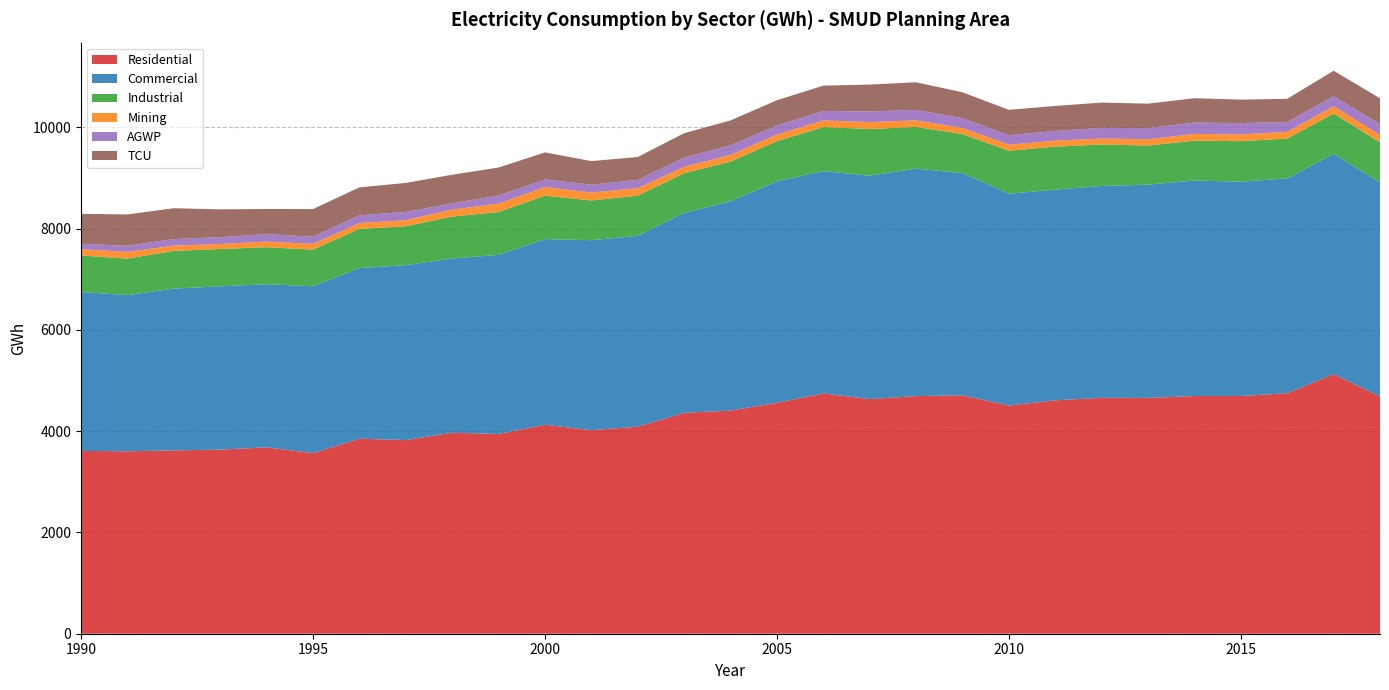

Reading right to left, list all the values displayed in this chart.

Residential: 2018=4683.3	2017=5126.1	2016=4750.1	2015=4694.5	2014=4694.2	2013=4657.0	2012=4658.7	2011=4609.9	2010=4505.6	2009=4707.9	2008=4693.2	2007=4634.2	2006=4745.4	2005=4559.9	2004=4406.4	2003=4363.2	2002=4088.2	2001=4019.9	2000=4126.5	1999=3944.3	1998=3969.3	1997=3823.7	1996=3851.6	1995=3567.6	1994=3680.2	1993=3635.7	1992=3620.3	1991=3602.9	1990=3610.6
Commercial: 2018=4226.2	2017=4352.3	2016=4241.2	2015=4232.3	2014=4256.1	2013=4211.3	2012=4183.7	2011=4159.8	2010=4184.1	2009=4389.8	2008=4491.2	2007=4411.3	2006=4390.4	2005=4375.7	2004=4132.1	2003=3947.4	2002=3768.7	2001=3751.8	2000=3666.2	1999=3538.0	1998=3440.7	1997=3454.2	1996=3368.6	1995=3293.6	1994=3222.1	1993=3224.9	1992=3195.3	1991=3083.3	1990=3138.0
Industrial: 2018=794.8	2017=794.5	2016=786.2	2015=800.1	2014=787.6	2013=772.0	2012=819.4	2011=849.3	2010=848.3	2009=768.8	2008=824.0	2007=921.7	2006=870.6	2005=792.5	2004=784.4	2003=785.1	2002=793.4	2001=784.8	2000=858.0	1999=845.7	1998=828.6	1997=769.7	1996=774.1	1995=724.5	1994=730.5	1993=736.6	1992=745.2	1991=721.2	1990=721.5
Mining: 2018=145.7	2017=143.4	2016=134.5	2015=132.0	2014=132.6	2013=123.6	2012=117.9	2011=118.0	2010=119.4	2009=121.1	2008=129.9	2007=136.7	2006=130.4	2005=129.8	2004=131.3	2003=125.9	2002=148.1	2001=155.7	2000=170.6	1999=164.5	1998=137.7	1997=119.1	1996=116.5	1995=112.9	1994=110.9	1993=99.8	1992=102.4	1991=133.1	1990=124.2
AGWP: 2018=214.9	2017=197.6	2016=193.2	2015=224.5	2014=224.2	2013=219.8	2012=210.8	2011=191.9	2010=186.9	2009=193.5	2008=206.8	2007=209.6	2006=186.7	2005=179.3	2004=192.6	2003=182.6	2002=165.1	2001=155.0	2000=150.3	1999=161.6	1998=122.0	1997=163.8	1996=151.9	1995=141.2	1994=146.6	1993=134.7	1992=130.8	1991=120.2	1990=107.5
TCU: 2018=508.5	2017=503.4	2016=458.5	2015=463.6	2014=480.3	2013=484.1	2012=498.5	2011=493.8	2010=501.2	2009=511.4	2008=544.8	2007=531.2	2006=500.1	2005=498.0	2004=490.0	2003=480.2	2002=450.5	2001=466.4	2000=533.8	1999=552.1	1998=565.6	1997=571.5	1996=551.8	1995=546.5	1994=497.2	1993=548.6	1992=609.0	1991=620.3	1990=589.1